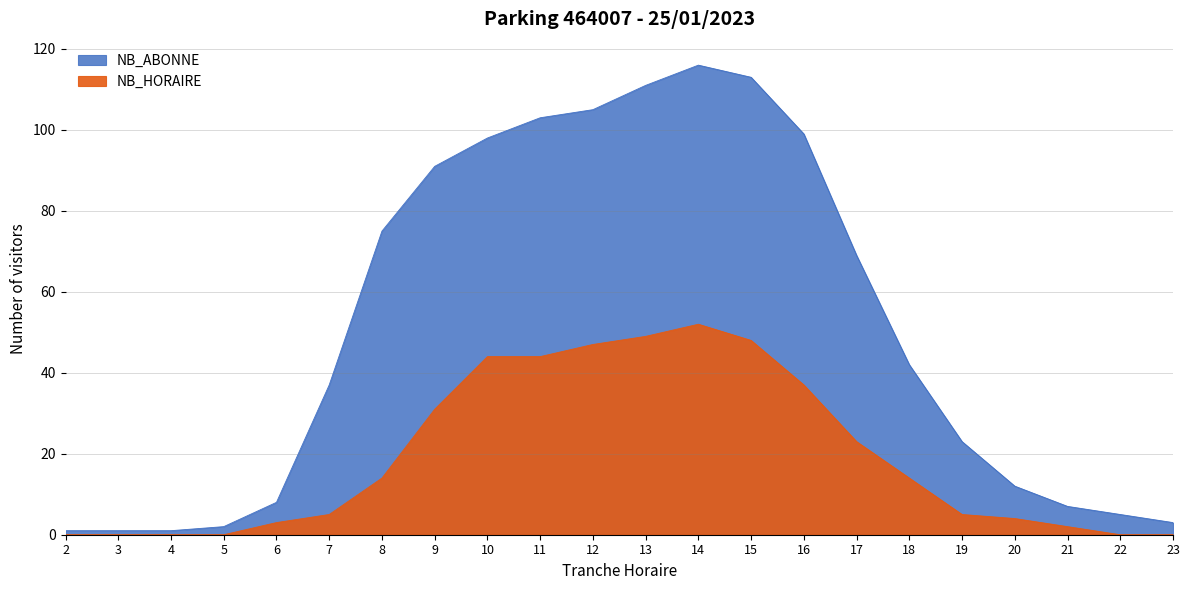

In NB_HORAIRE, how many points are higher than both neighbors (excluding endpoints)?

1